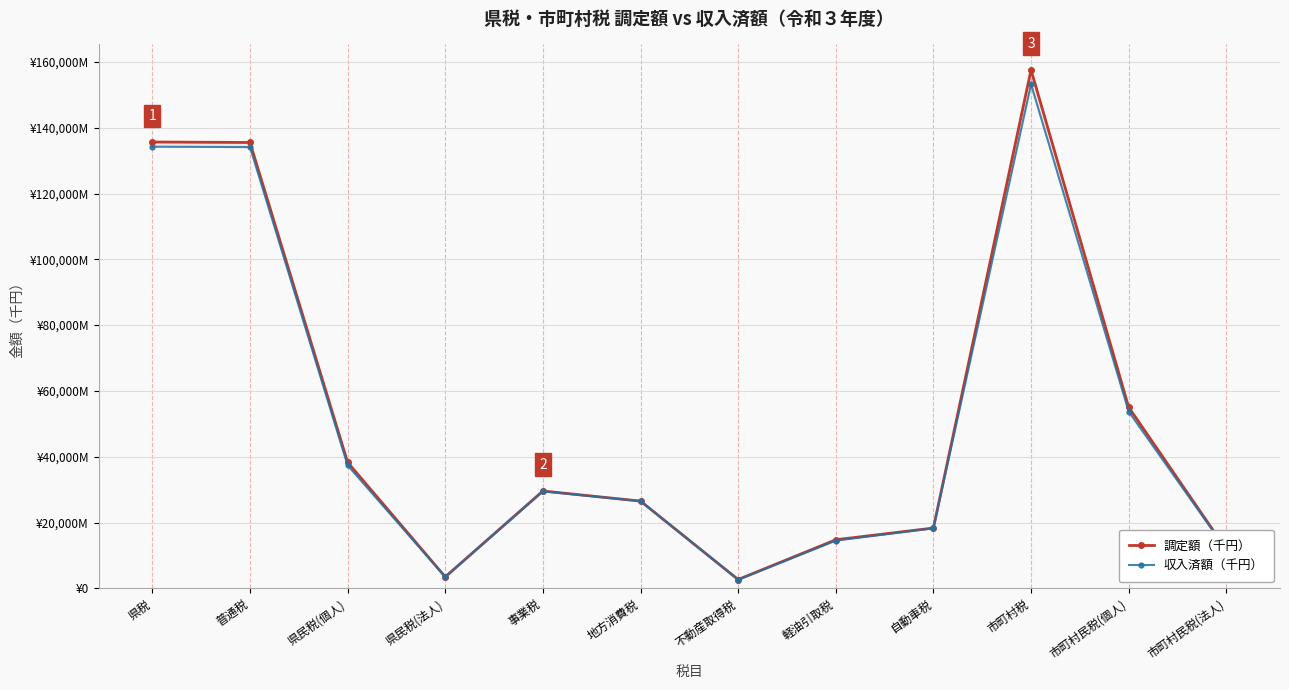

How many lines are shown in the chart?

2